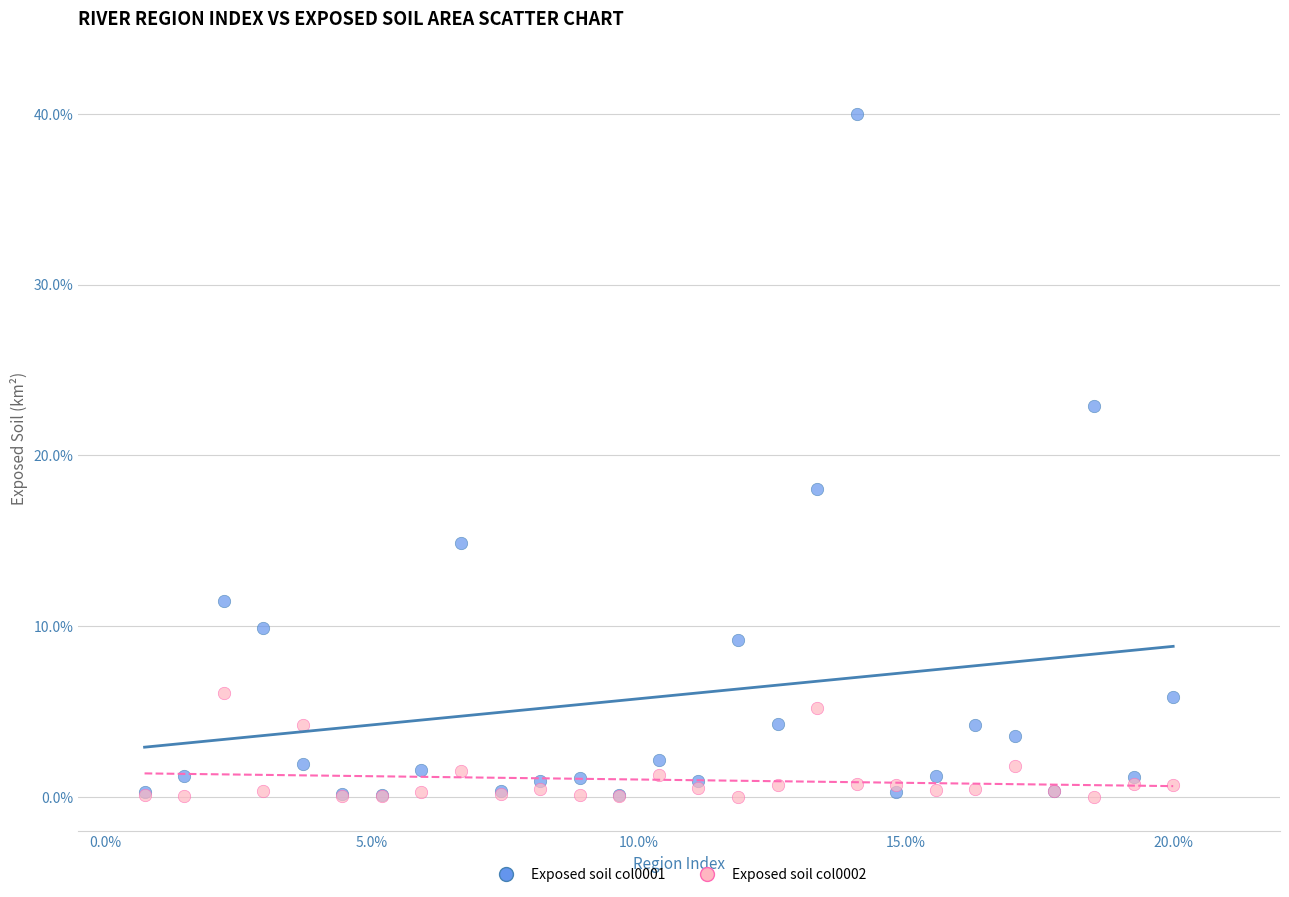

Across all series, what Y value is closest to 20?

18.0